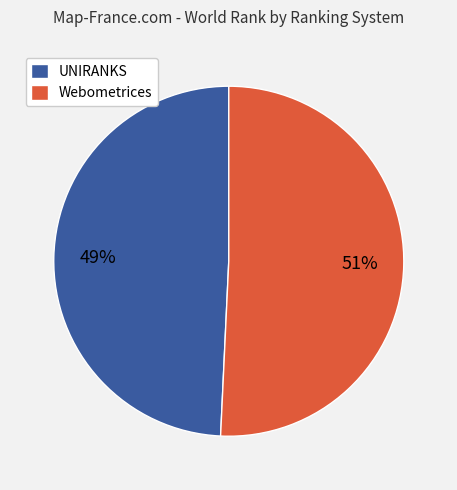

Do Webometrices and UNIRANKS together represent more than half of the pie?

Yes